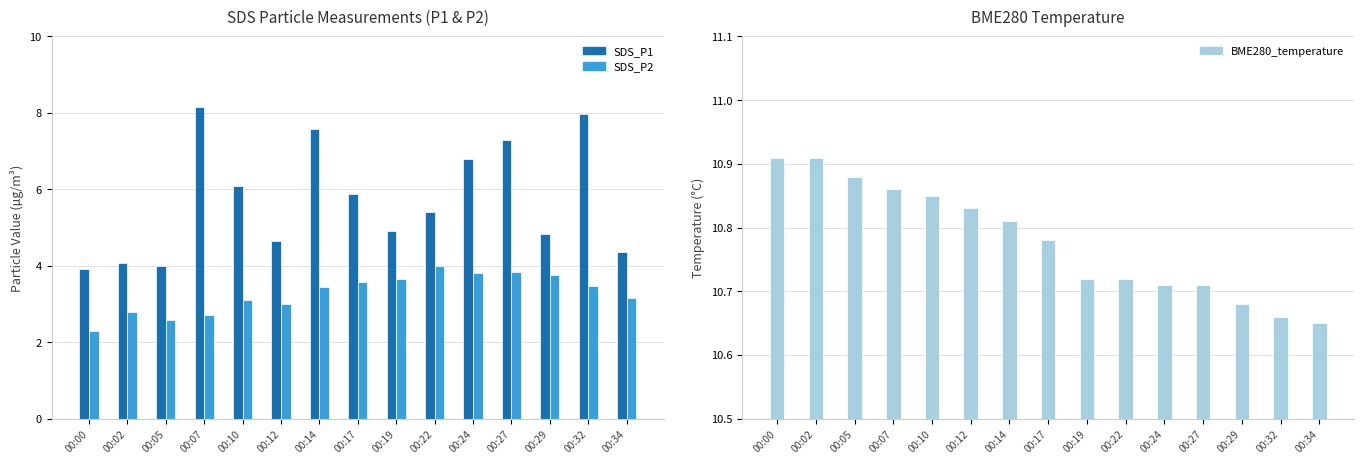

Which series has the largest total across all categories?

BME280_temperature